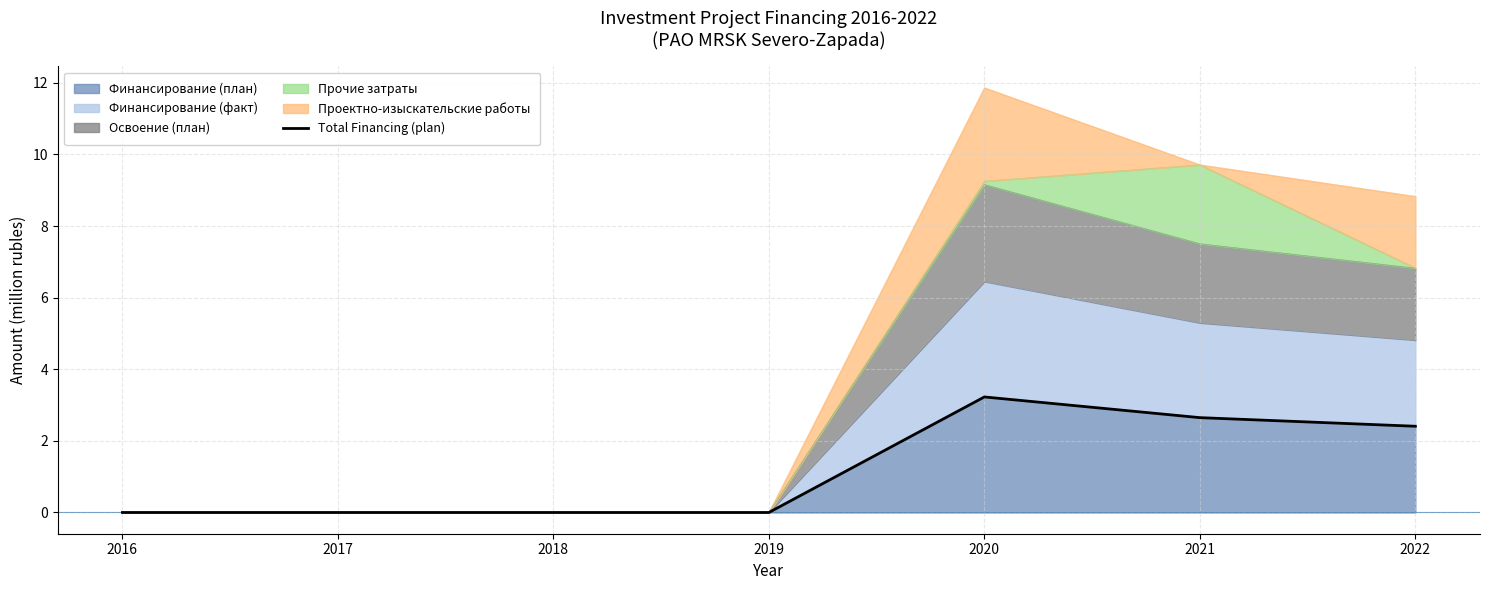

How many values are between 0 and 2?

4